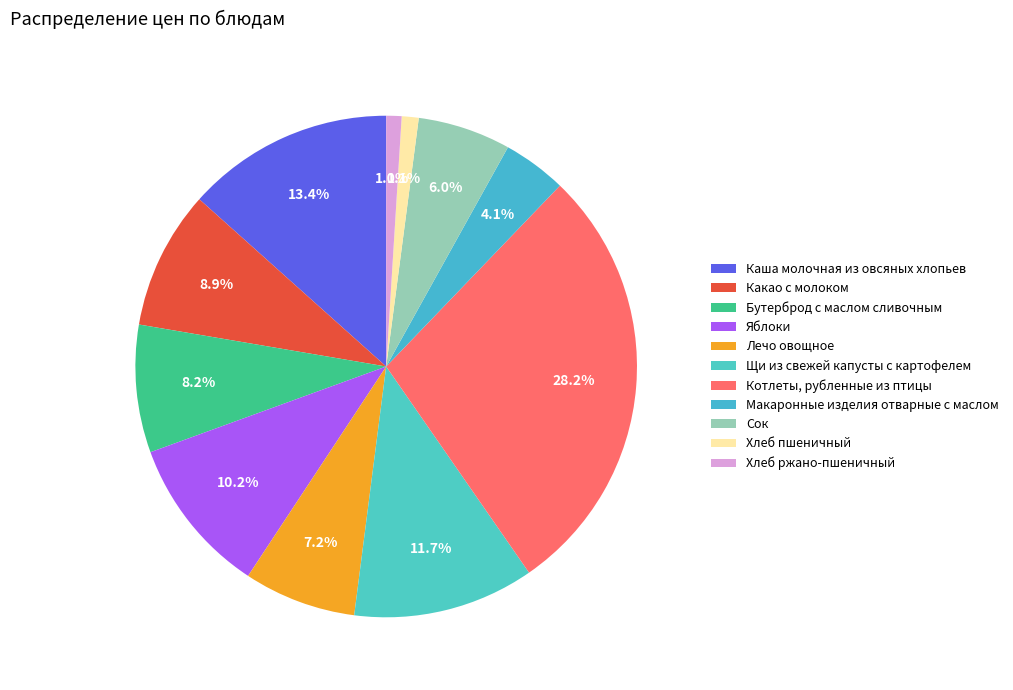

The Бутерброд с маслом сливочным slice represents 19% of the pie. True or false?

False